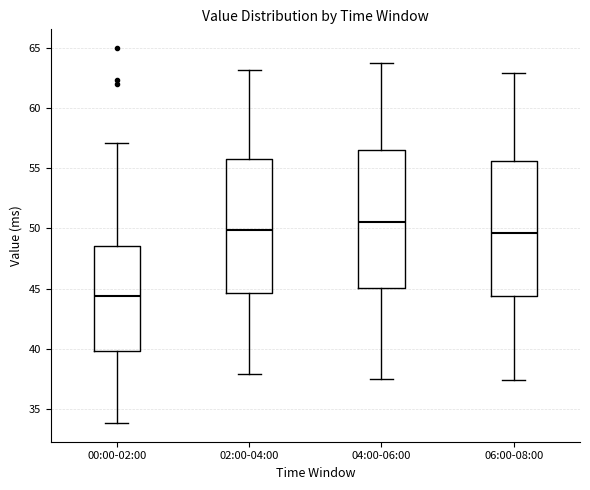

Where does the upper whisker of the box for 04:00-06:00 end on the y-axis? The values are not printed on the chart, so give them approximately, as read against the axis.

64.0